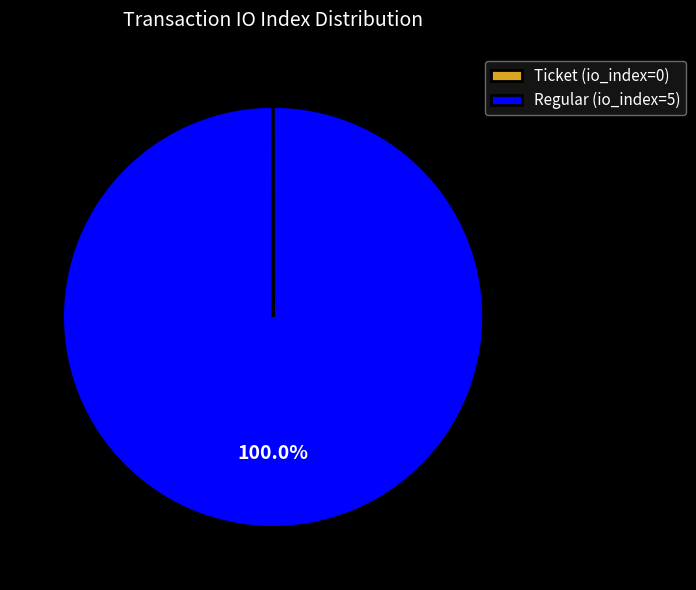

Does any single category account for the majority?

Yes